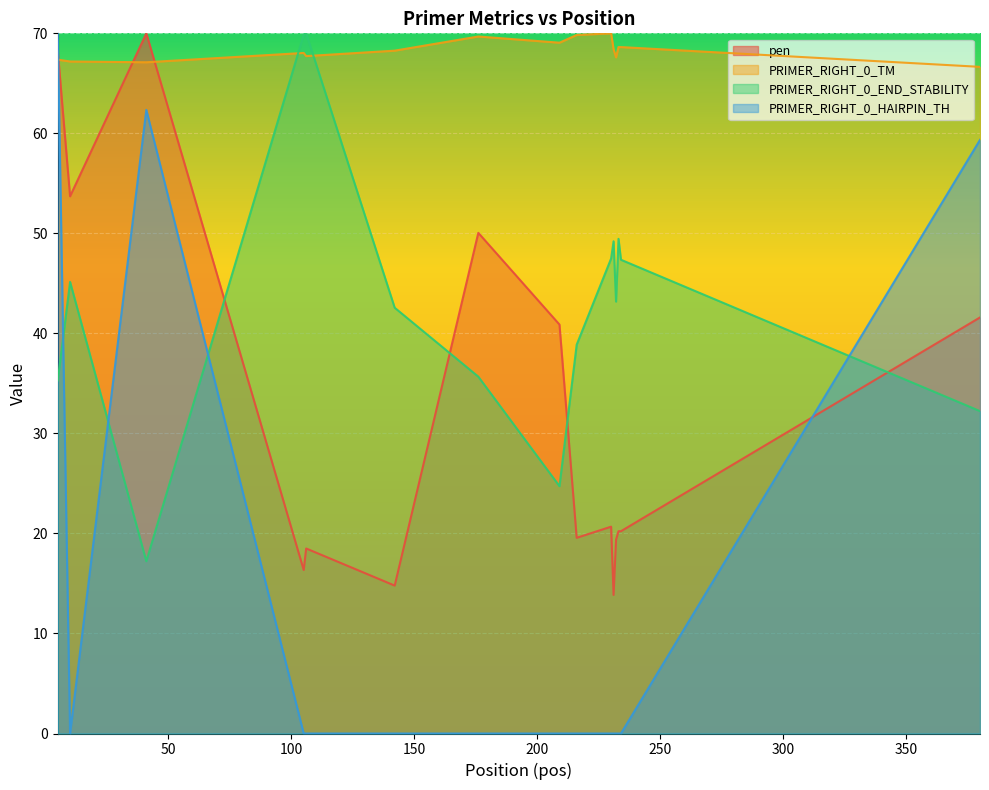

Does the chart display data point markers on the line(s)?

No